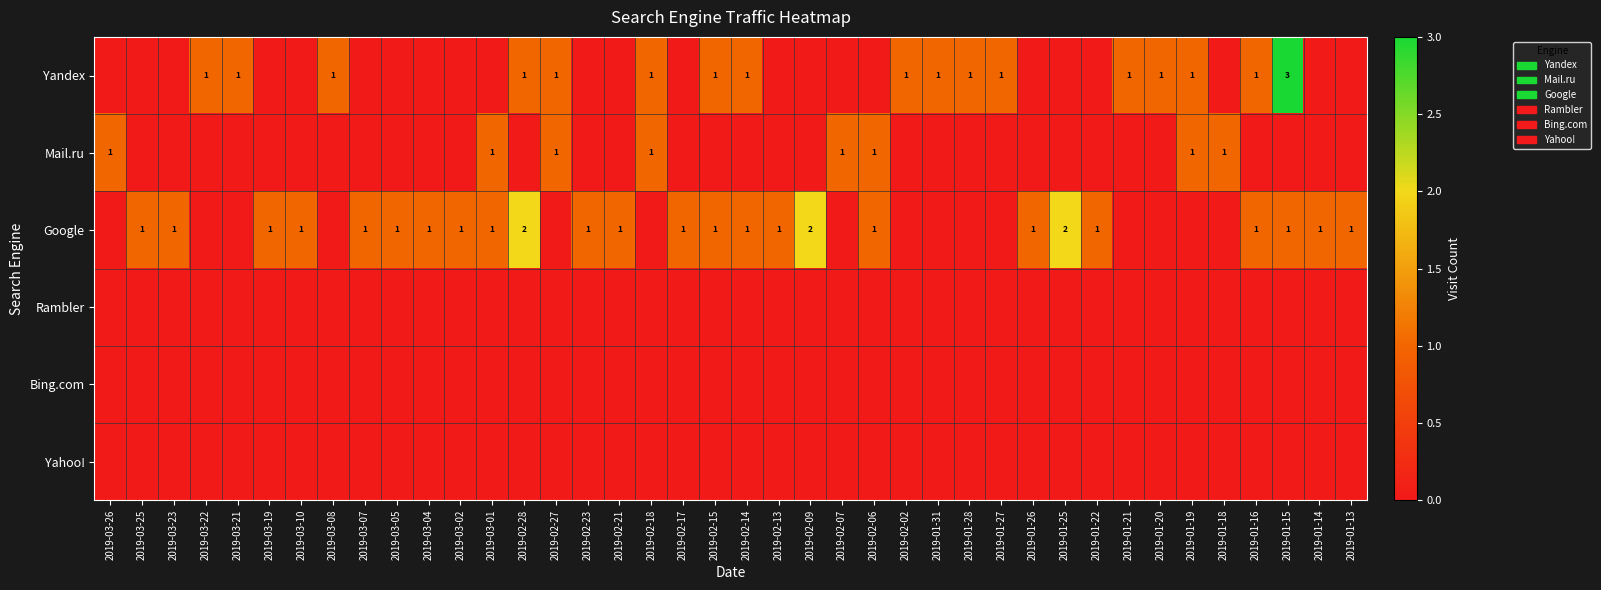

Between 2019-03-25 and 2019-01-18, which series saw the biggest shift?

Mail.ru